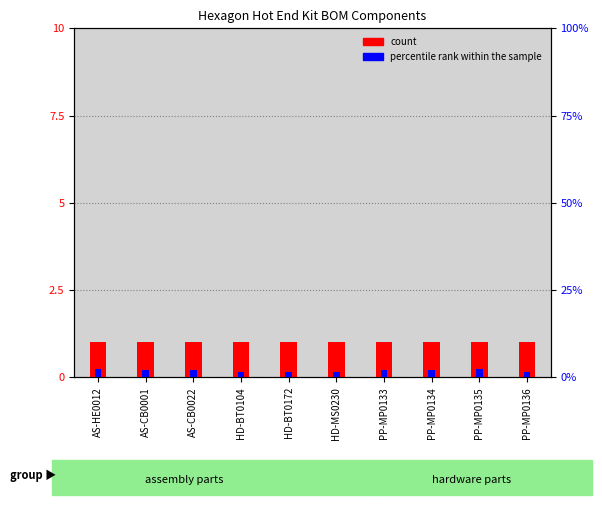

Does the chart contain stacked bars?

No